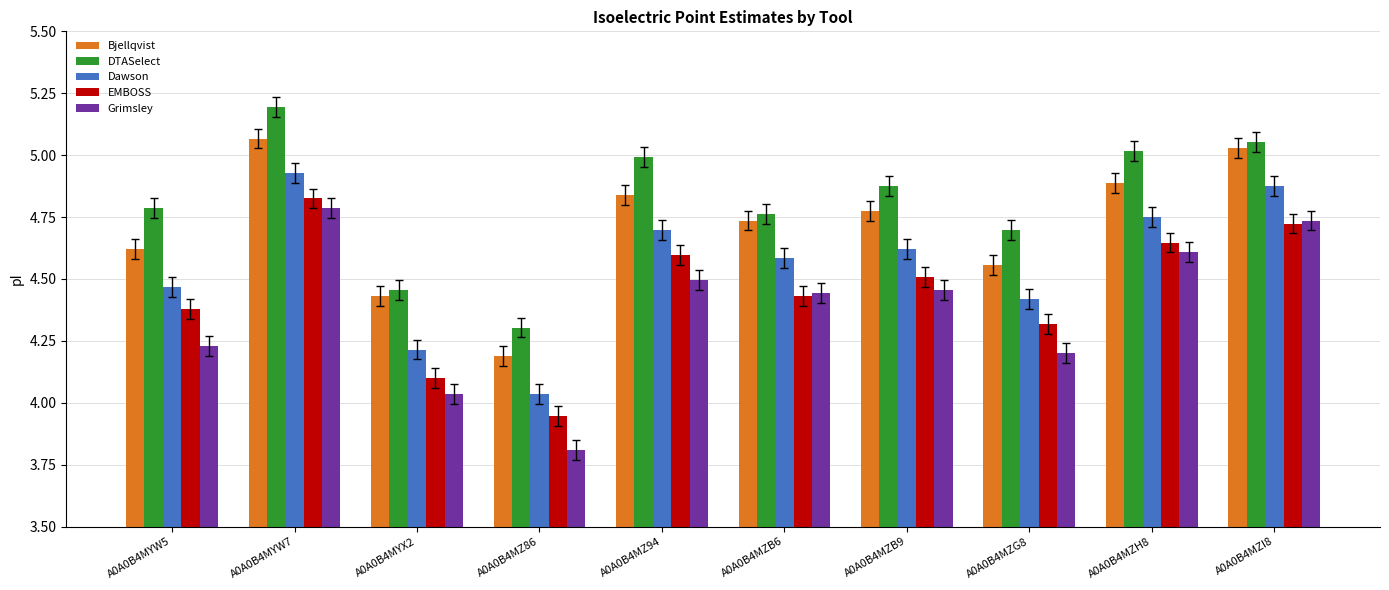

Which series changed the most between A0A0B4MYW7 and A0A0B4MZ86?

Grimsley